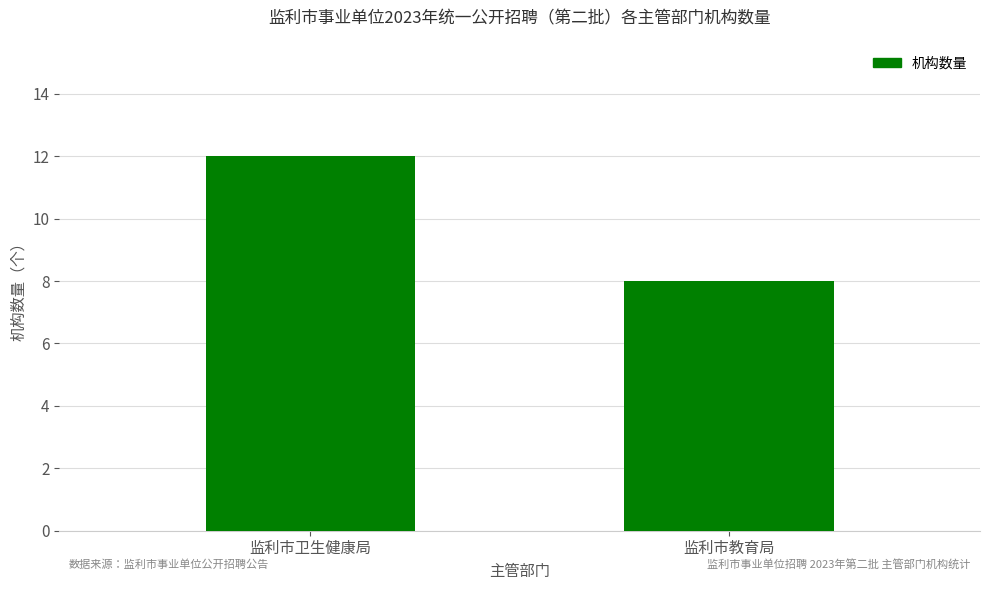

Rank the categories by value from lowest to highest.

监利市教育局, 监利市卫生健康局